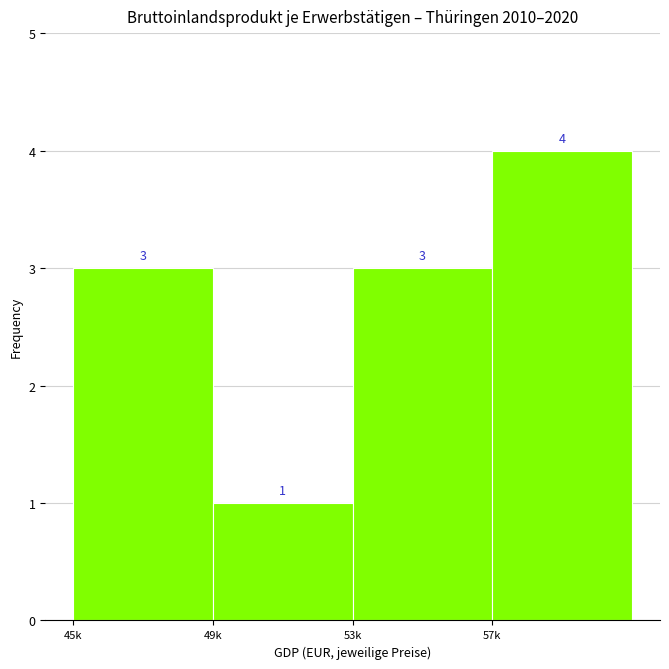

Reading left to right, list all the values displayed in this chart.

3	1	3	4